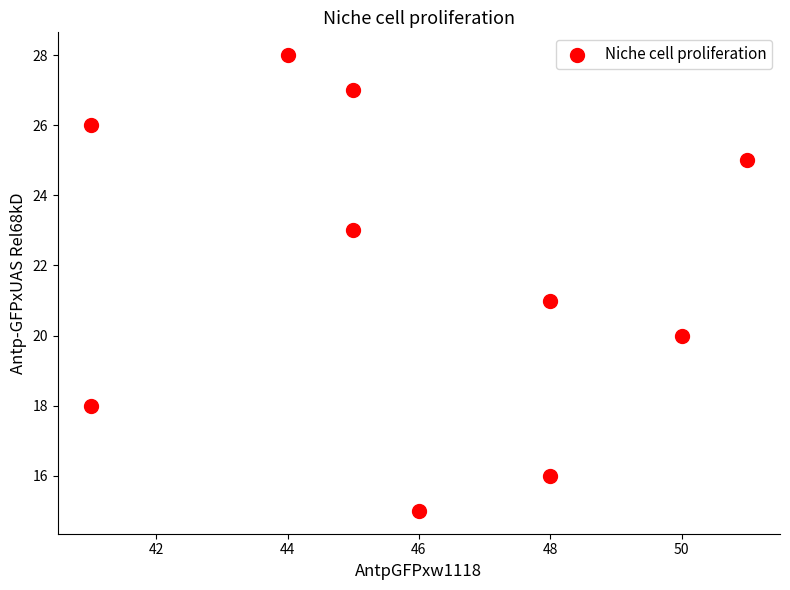

What is the range of X values (max minus min)?

10